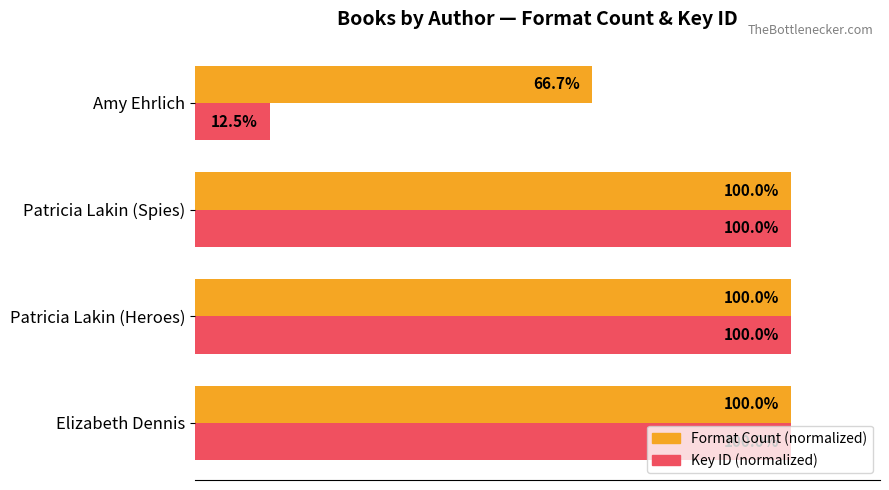

Which category has the lowest value in the Format Count (normalized) series?

Amy Ehrlich